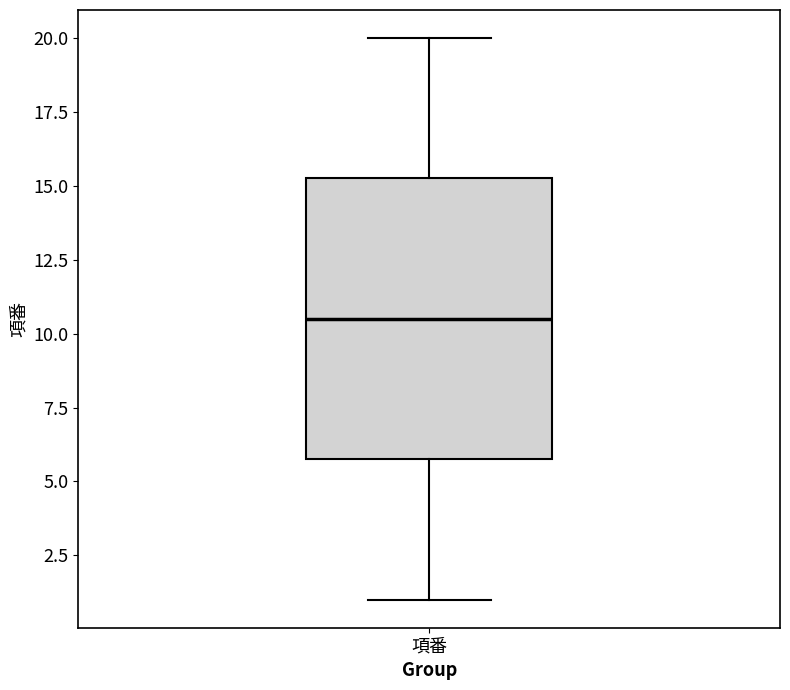

Read this box plot against the y-axis: the position of the median line, the range covered by the box, and the ends of both whiskers. The values are not printed on the chart, so give them approximately, as read against the axis.

median 10.5, box 6.0 to 15.5, whiskers 1.0 to 20.0